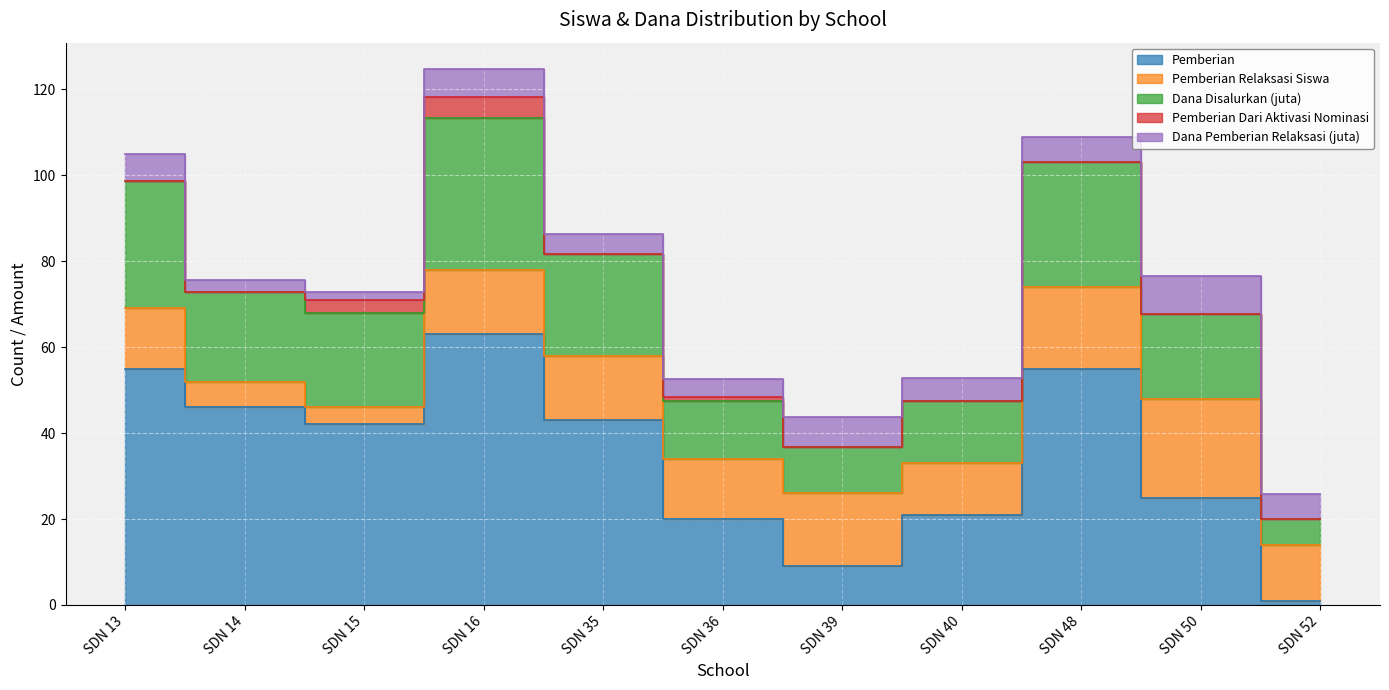

Where is the first local maximum for Pemberian Dari Aktivasi Nominasi?

SDN 16